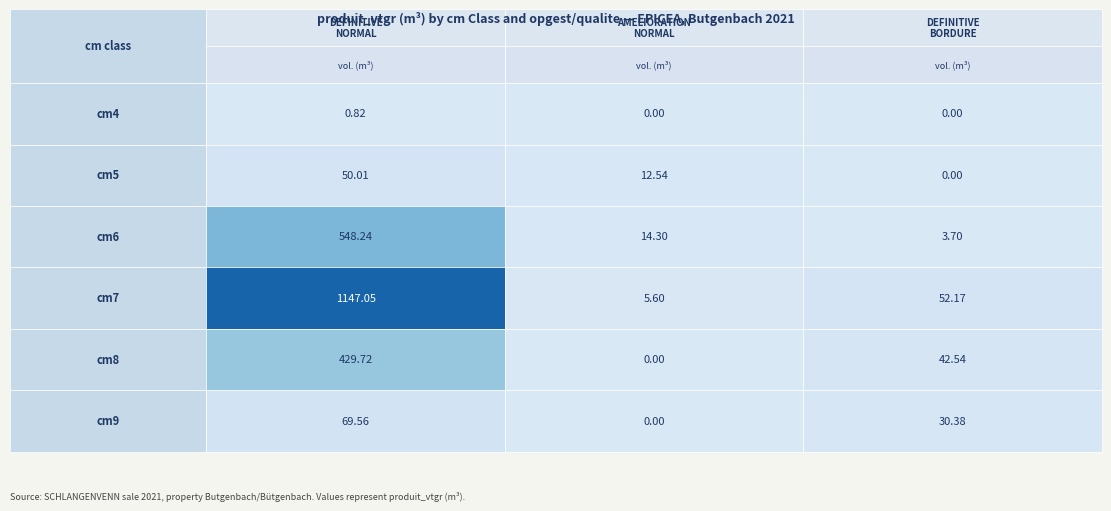

Rank the series by their maximum value, from highest to lowest.

DEFINITIVE_NORMAL, DEFINITIVE_BORDURE, AMELIORATION_NORMAL